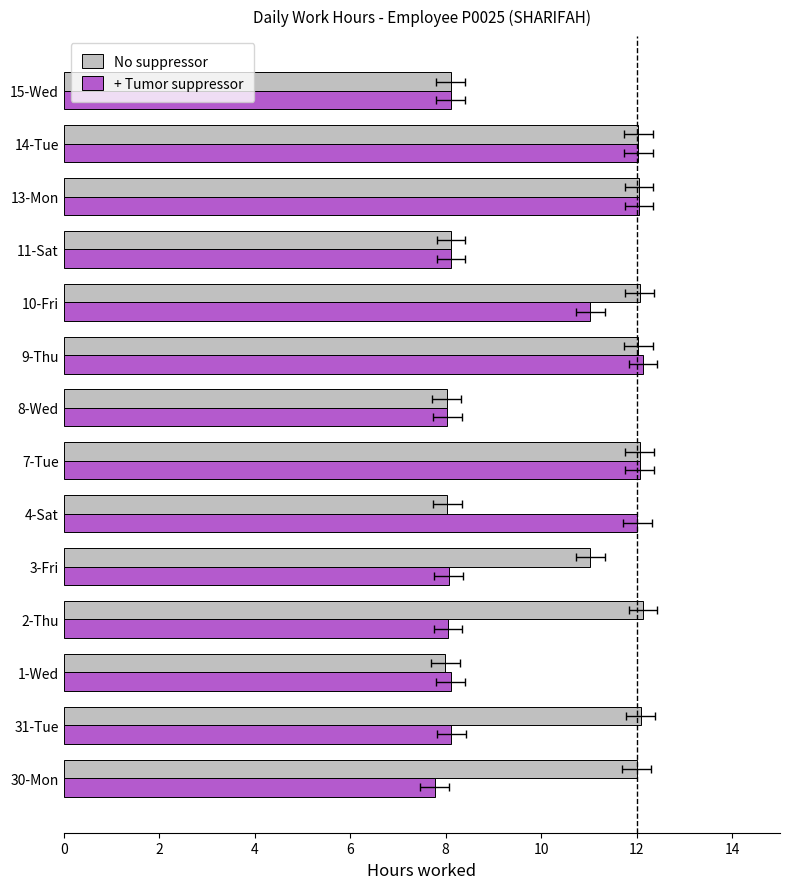

At how many categories does at least one series exceed 9?

10